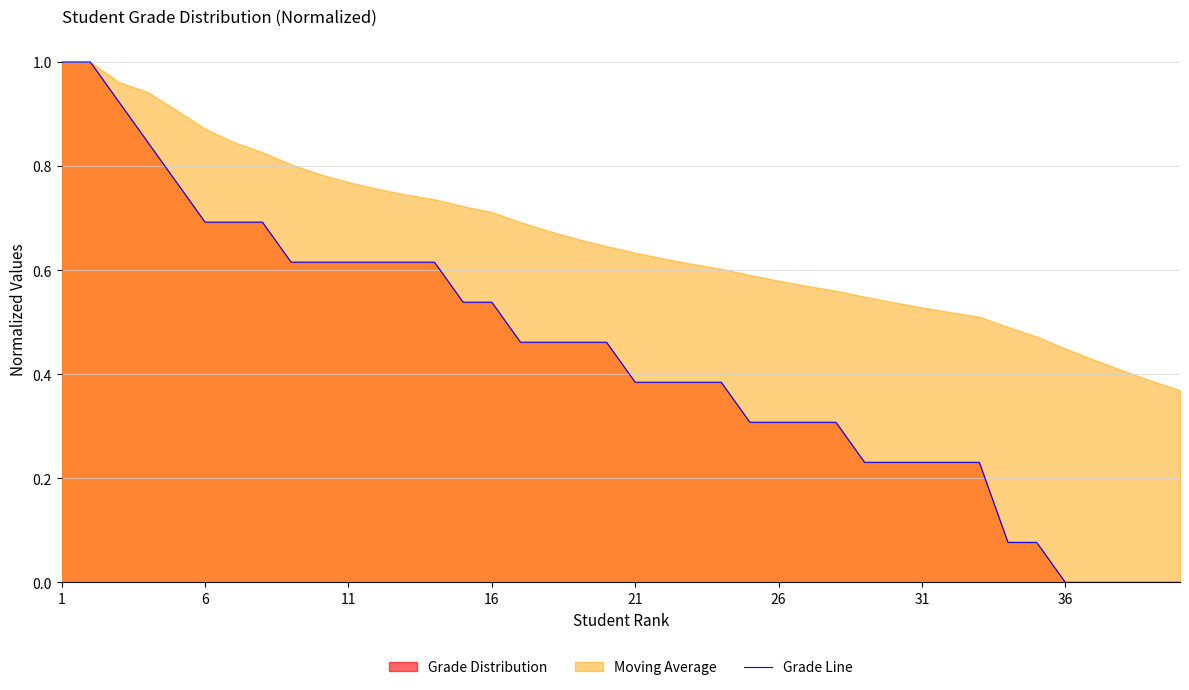

Reading left to right, extract all data points from this chart.

1.0	1.0	0.9	0.8	0.8	0.7	0.7	0.7	0.6	0.6	0.6	0.6	0.6	0.6	0.5	0.5	0.5	0.5	0.5	0.5	0.4	0.4	0.4	0.4	0.3	0.3	0.3	0.3	0.2	0.2	0.2	0.2	0.2	0.1	0.1	0.0	0.0	0.0	0.0	0.0